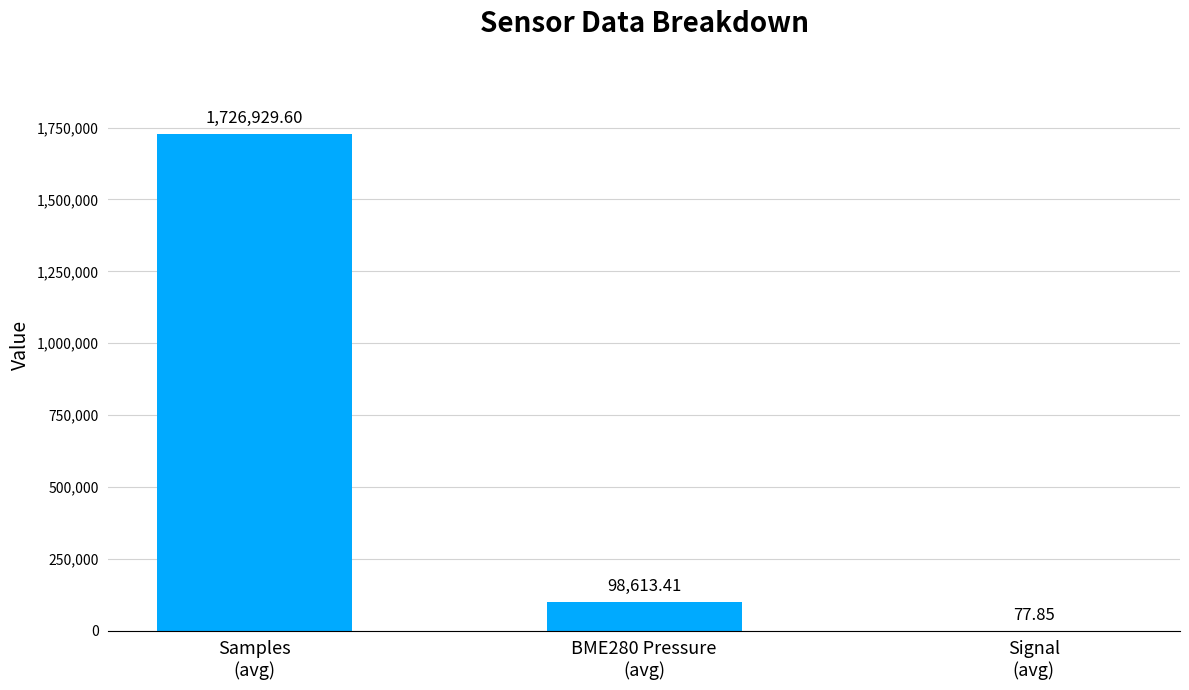

What is the sum of all values?

1825620.9